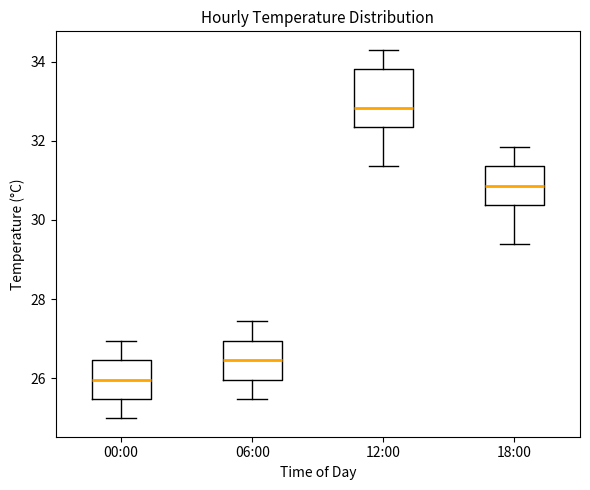

Reading left to right, transcribe this box plot: for each box, give where its median line is, the range the box spans, and where its two whiskers end, as read against the y-axis. The values are not printed on the chart, so give them approximately, as read against the axis.

00:00: median 26.0, box 25.4 to 26.4, whiskers 25.0 to 27.0
06:00: median 26.4, box 26.0 to 27.0, whiskers 25.4 to 27.4
12:00: median 32.8, box 32.4 to 33.8, whiskers 31.4 to 34.4
18:00: median 30.8, box 30.4 to 31.4, whiskers 29.4 to 31.8